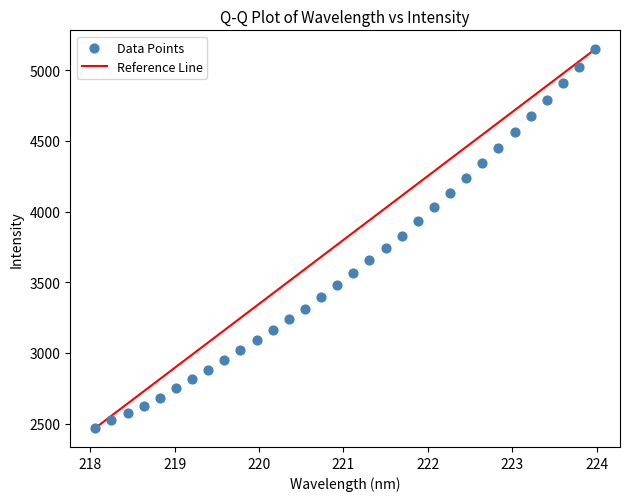

What is the range of Y values (max minus min)?

2679.5